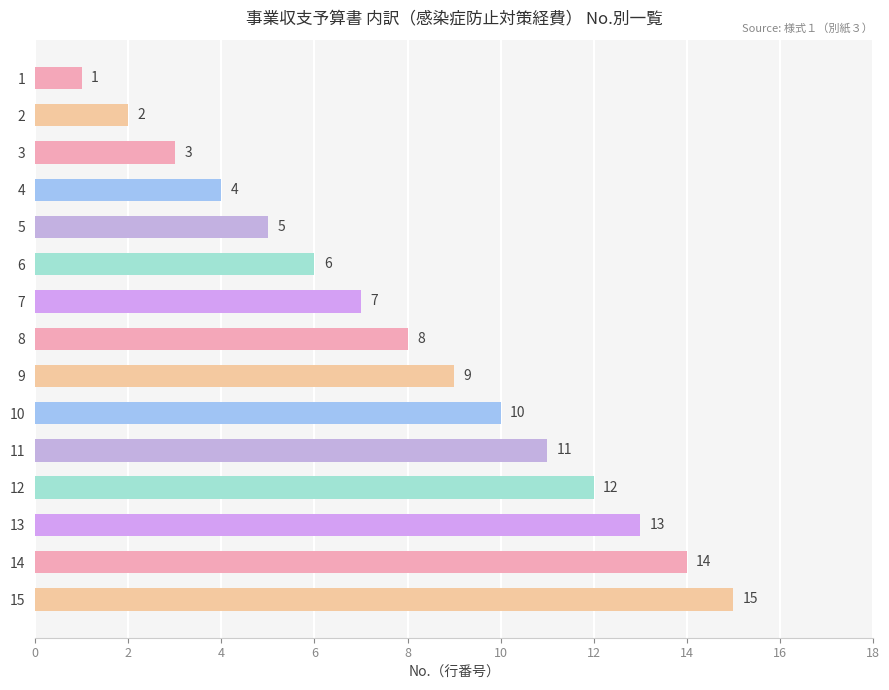

What is the maximum value shown in the chart?

15